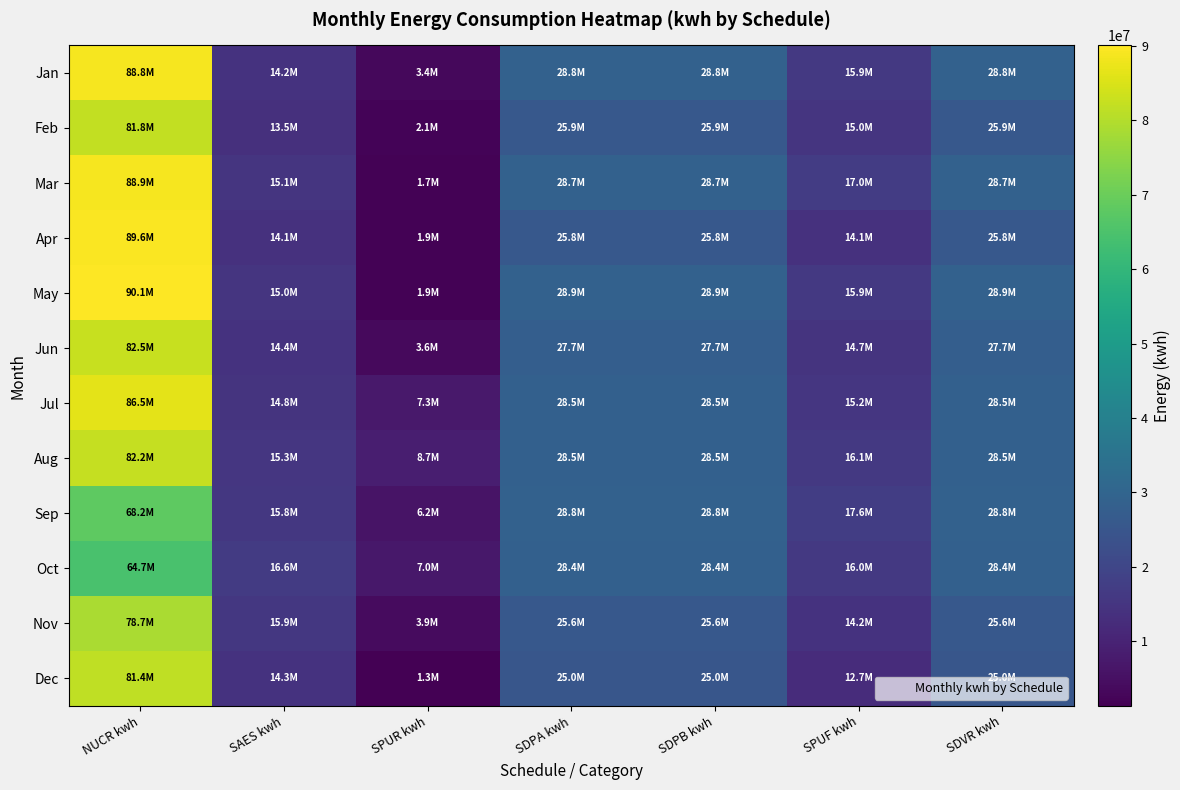

Rank the series at SAES kwh from lowest to highest value.

Feb, Apr, Jan, Dec, Jun, Jul, May, Mar, Aug, Sep, Nov, Oct